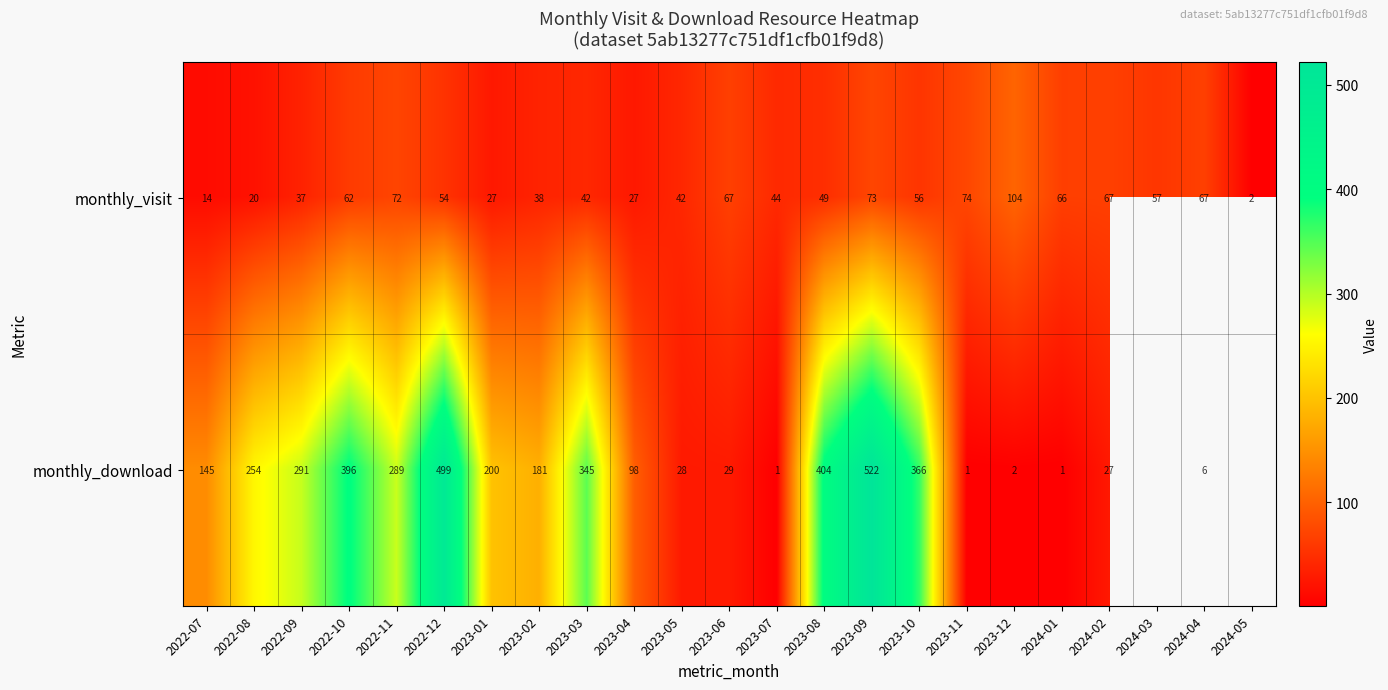

True or false: monthly_visit has a value of 37 at 2022-09.

True